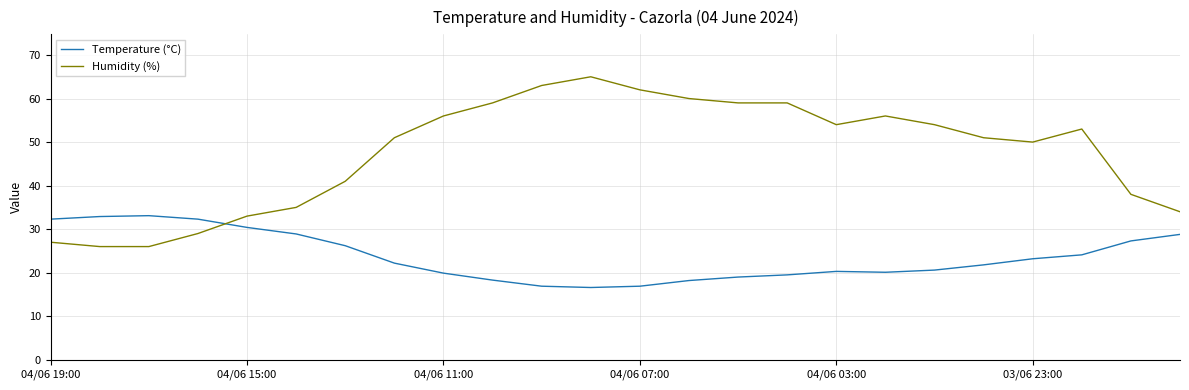

Which series has the largest total across all categories?

Humidity (%)